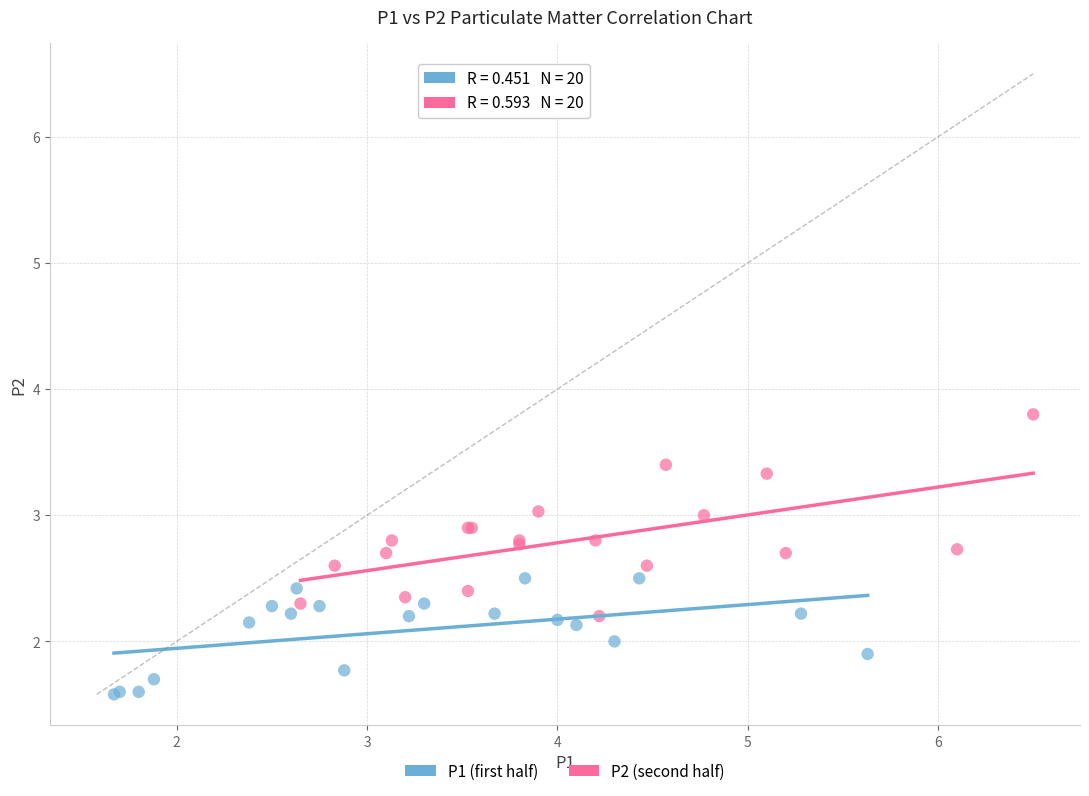

Which series has the largest Y range (max minus min)?

P2 (second half)